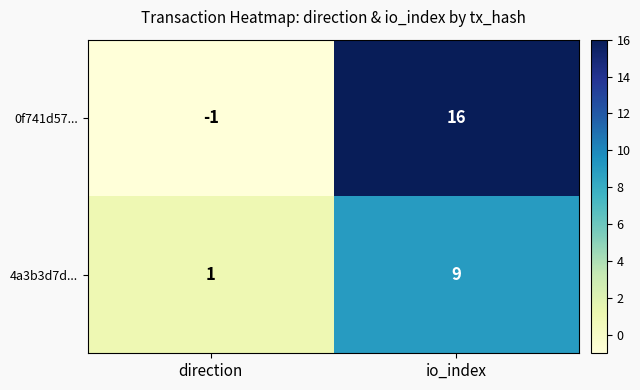

Reading left to right, what are all the values shown in this chart?

0f741d57...: direction=-1	io_index=16
4a3b3d7d...: direction=1	io_index=9